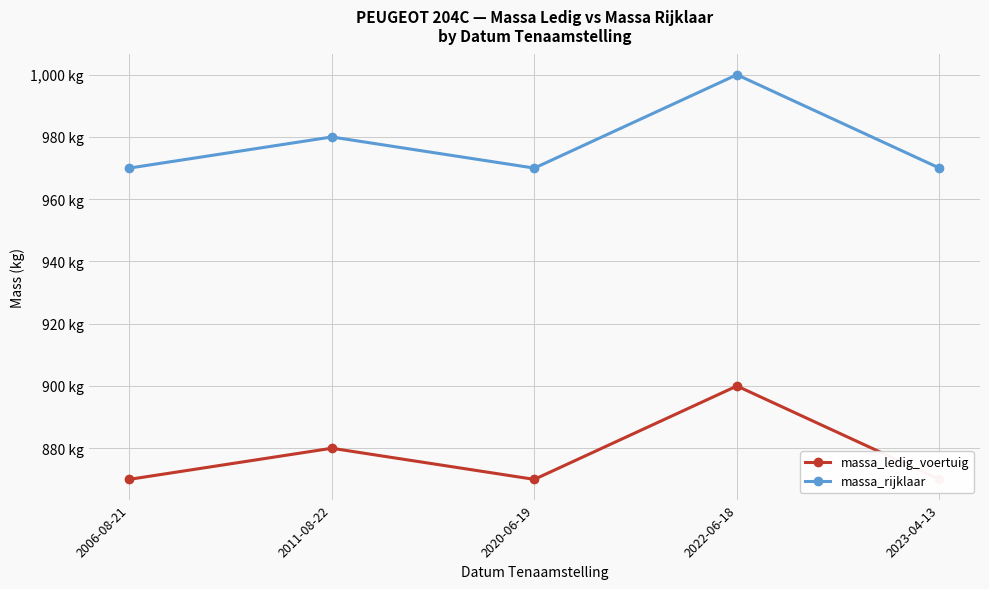

Rank the series by their average value, from lowest to highest.

massa_ledig_voertuig, massa_rijklaar